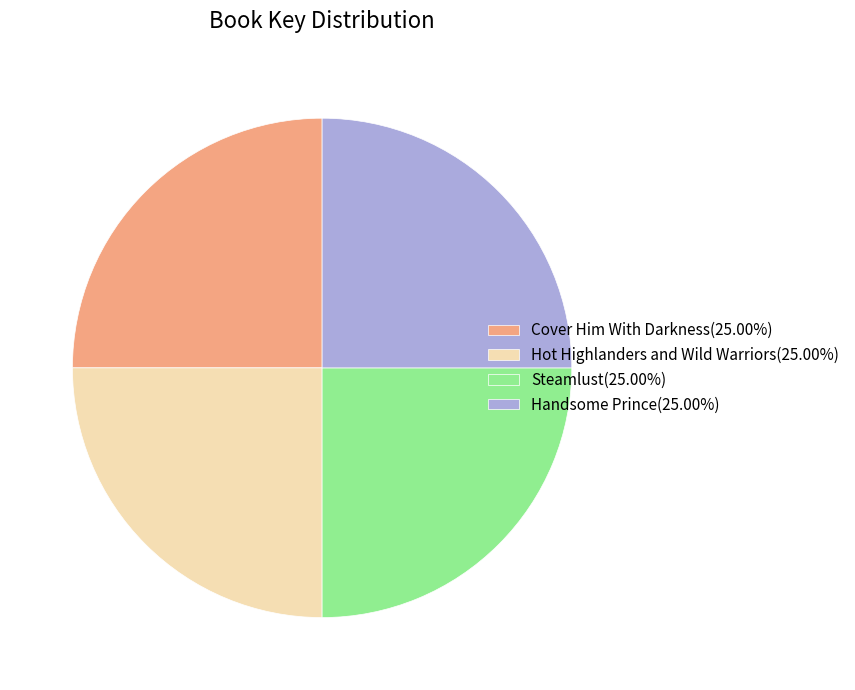

Is it true that Hot Highlanders and Wild Warriors is 37% of the pie?

False